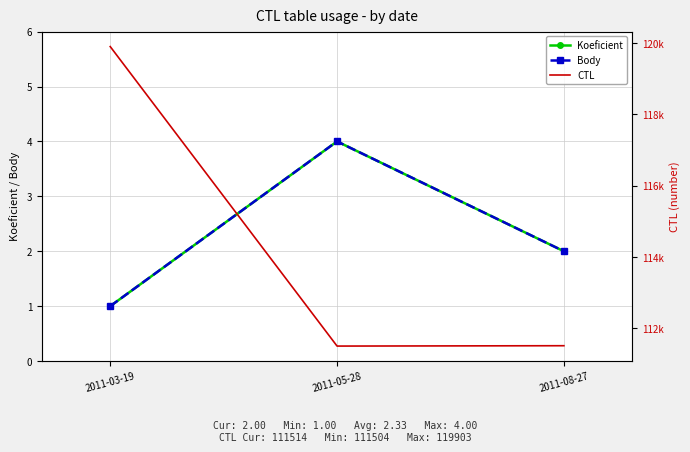

What is the sum of all Body values?

7